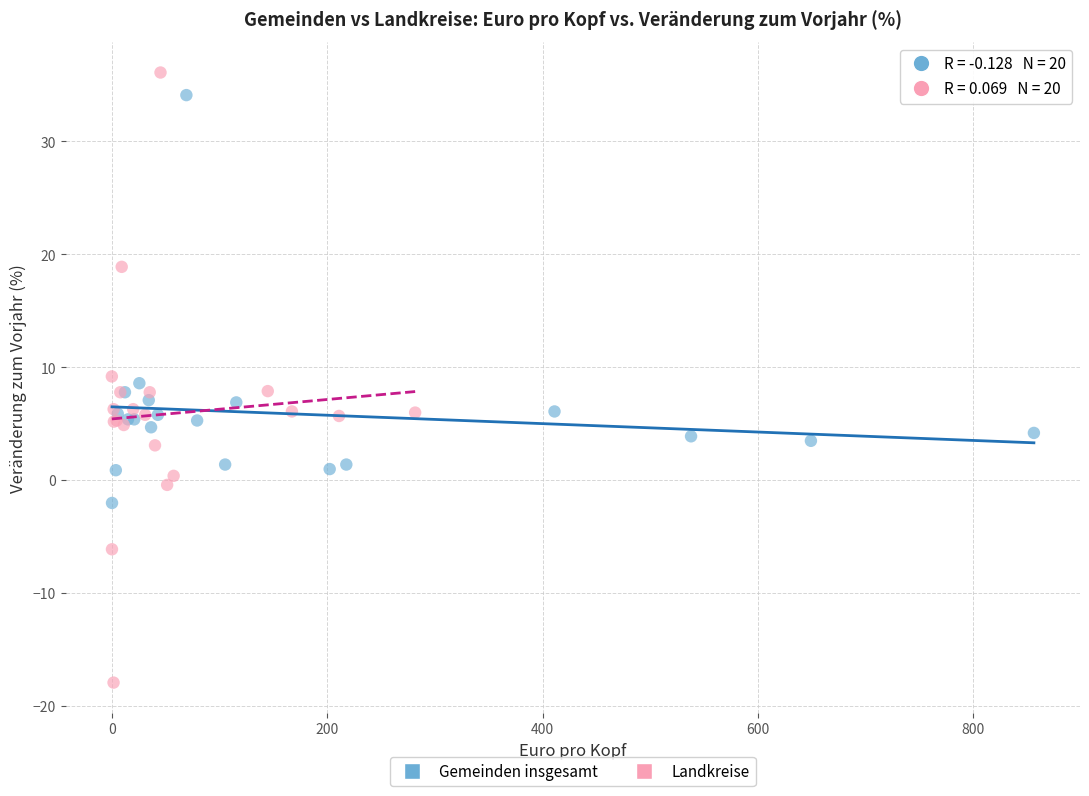

Which series contains the lowest Y value?

Landkreise